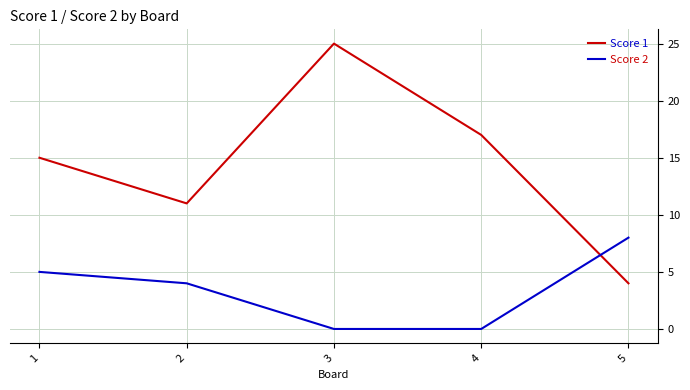

Is this an area chart (filled region under the line)?

No